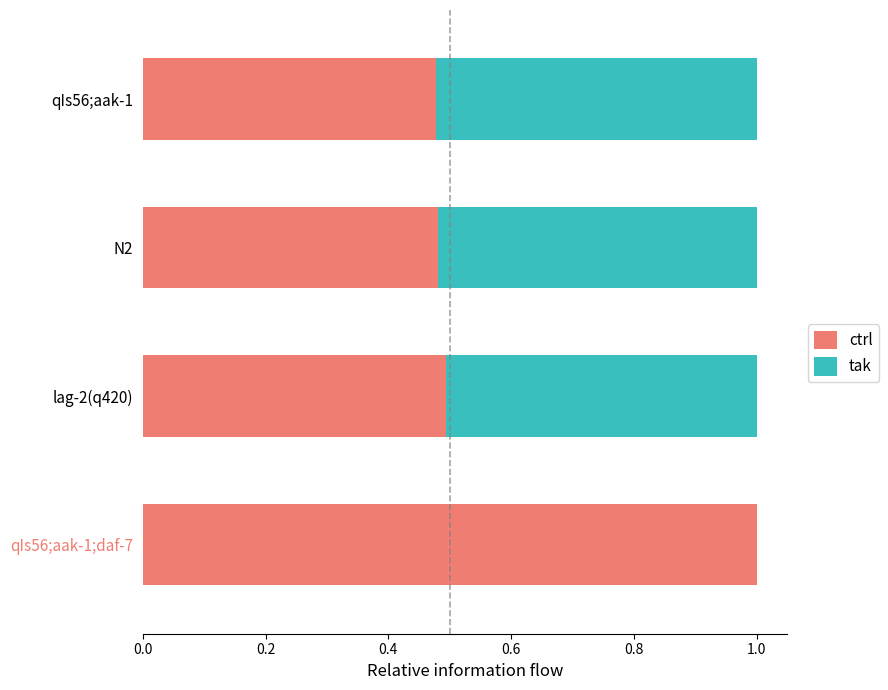

Which category has the highest value in the ctrl series?

qIs56;aak-1;daf-7